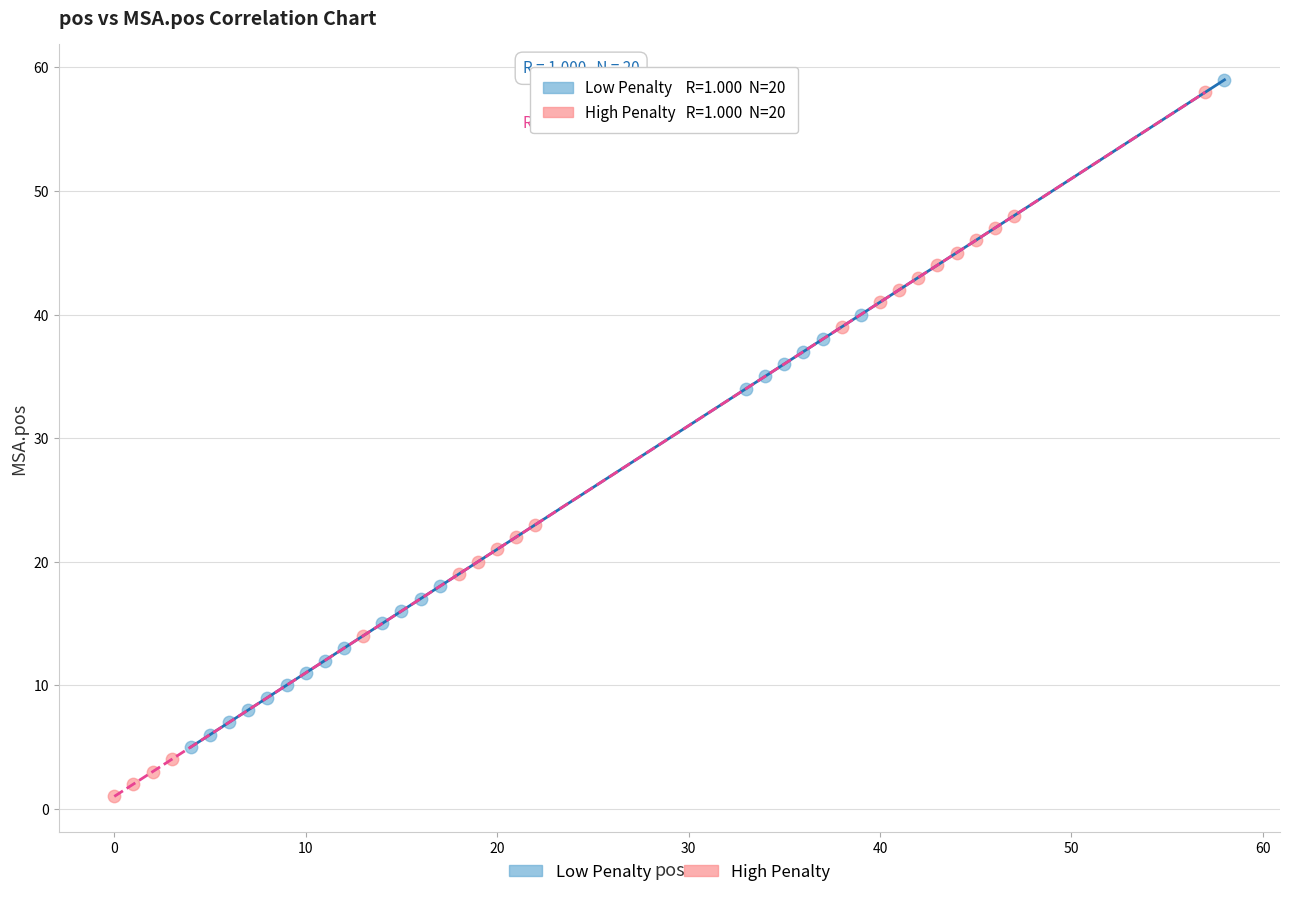

Which series contains the lowest Y value?

High Penalty